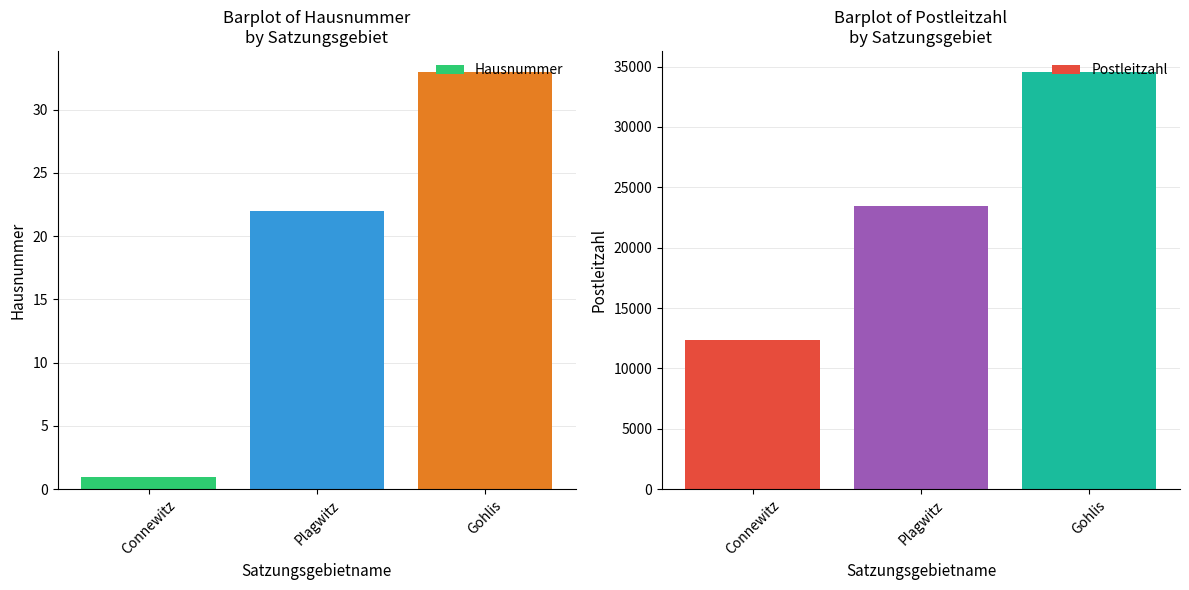

Rank the series by their maximum value, from lowest to highest.

Hausnummer, Postleitzahl